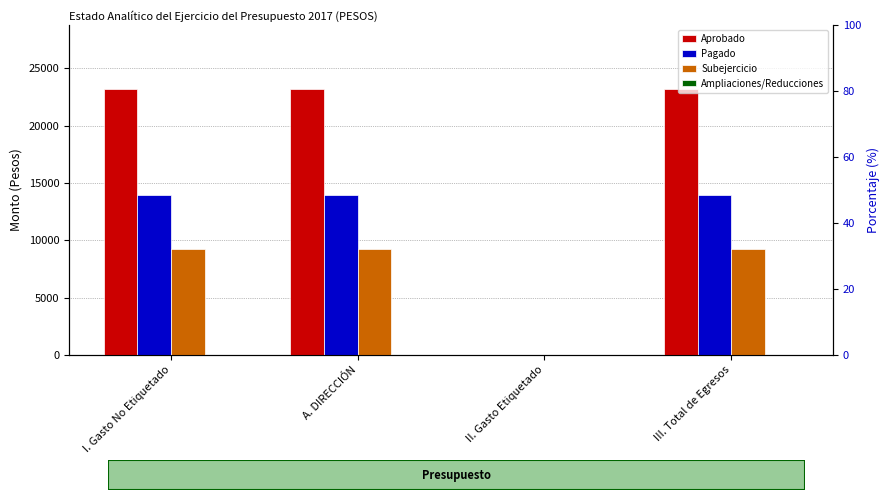

Which series has the largest total across all categories?

Aprobado